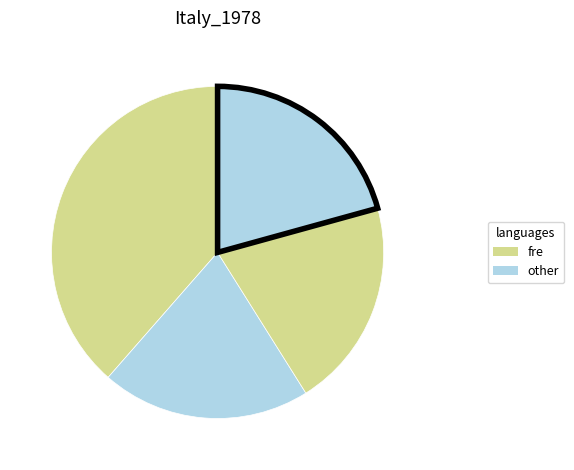

How many segments does this pie chart have?

4